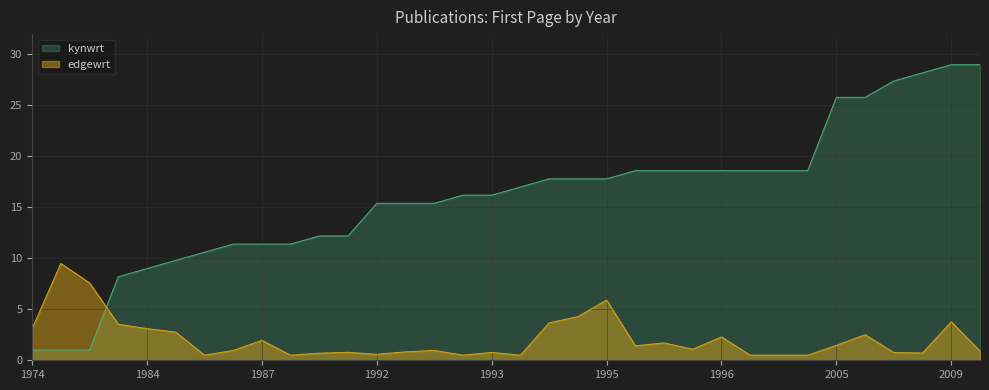

How many data points does each series have?

34